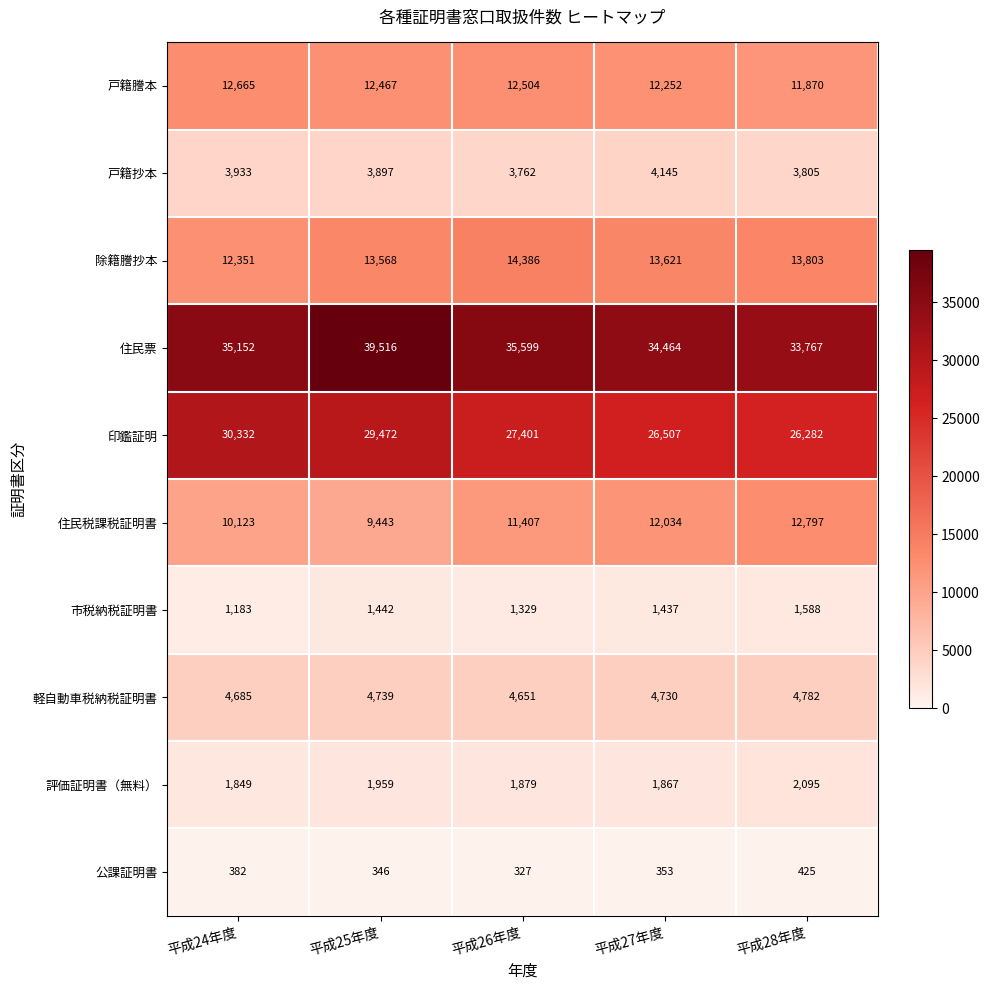

At which label does 除籍謄抄本 first exceed 13621?

平成26年度